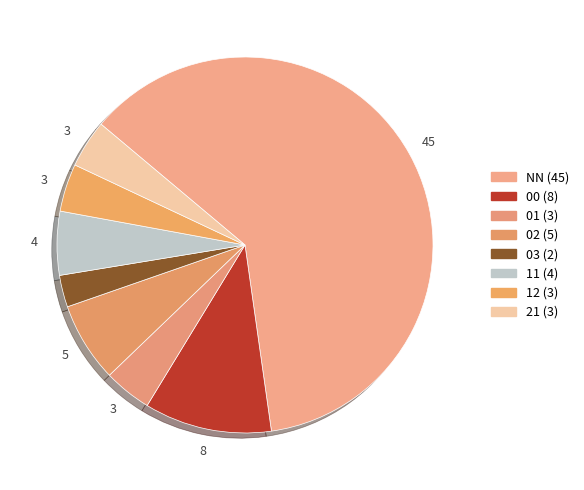

To the nearest percent, what is the average slice percentage?

12%